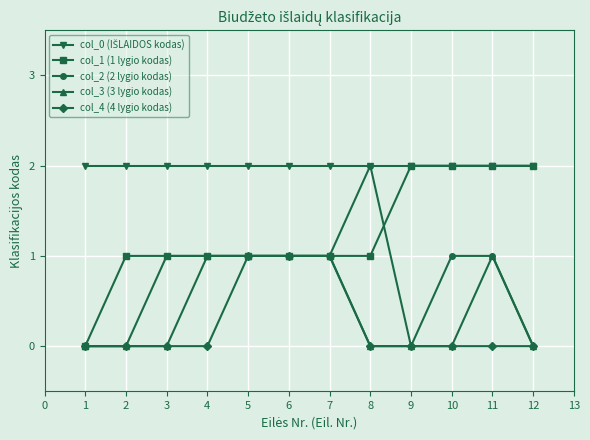

Is it true that col_2 (2 lygio kodas) equals 1 at 3?

True